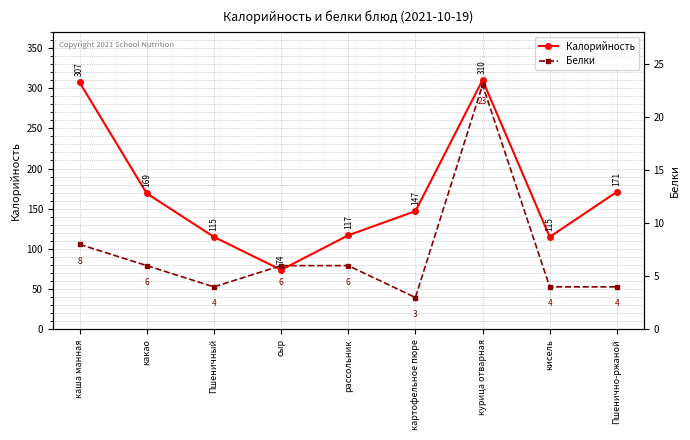

True or false: Белки has a value of 8 at каша манная.

True